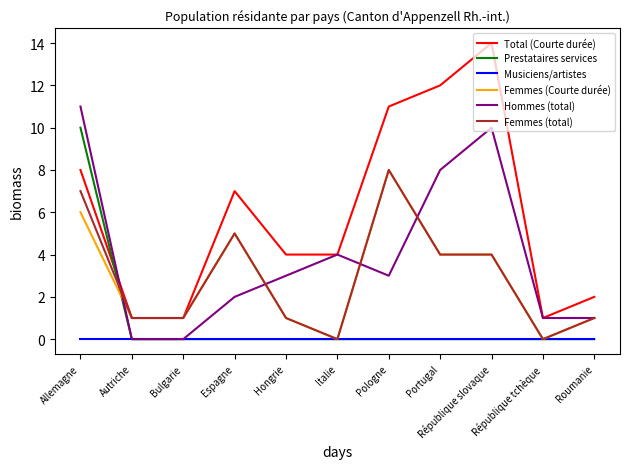

What are all the series names shown in the legend?

Total (Courte durée), Prestataires services, Musiciens/artistes, Femmes (Courte durée), Hommes (total), Femmes (total)